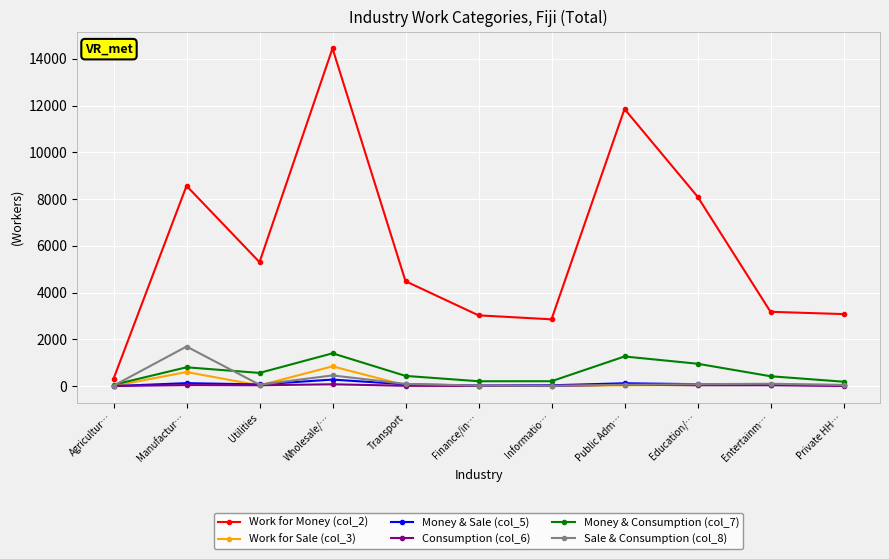

Is it true that Money & Consumption (col_7) equals 213 at Finance/in…?

True